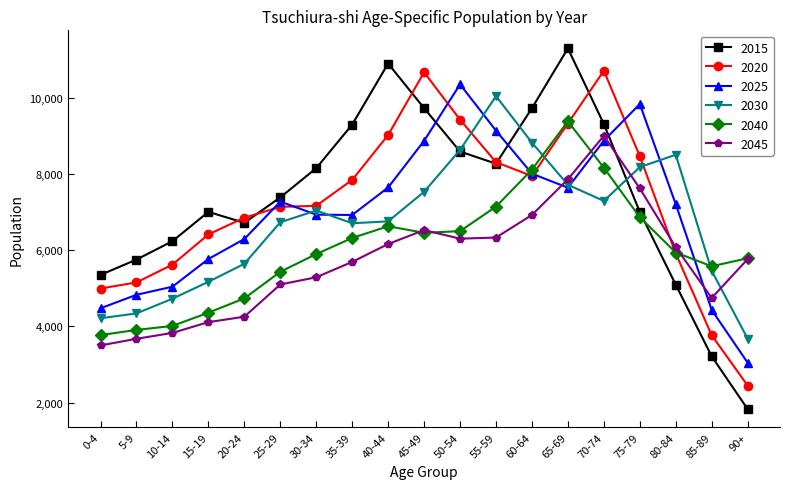

Which series has the largest total across all categories?

2015